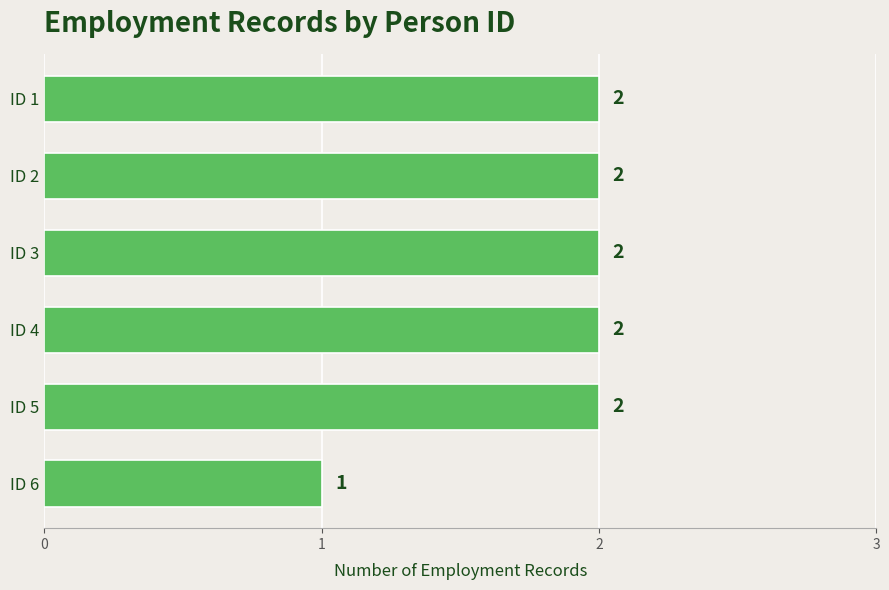

Are the bars horizontal?

Yes